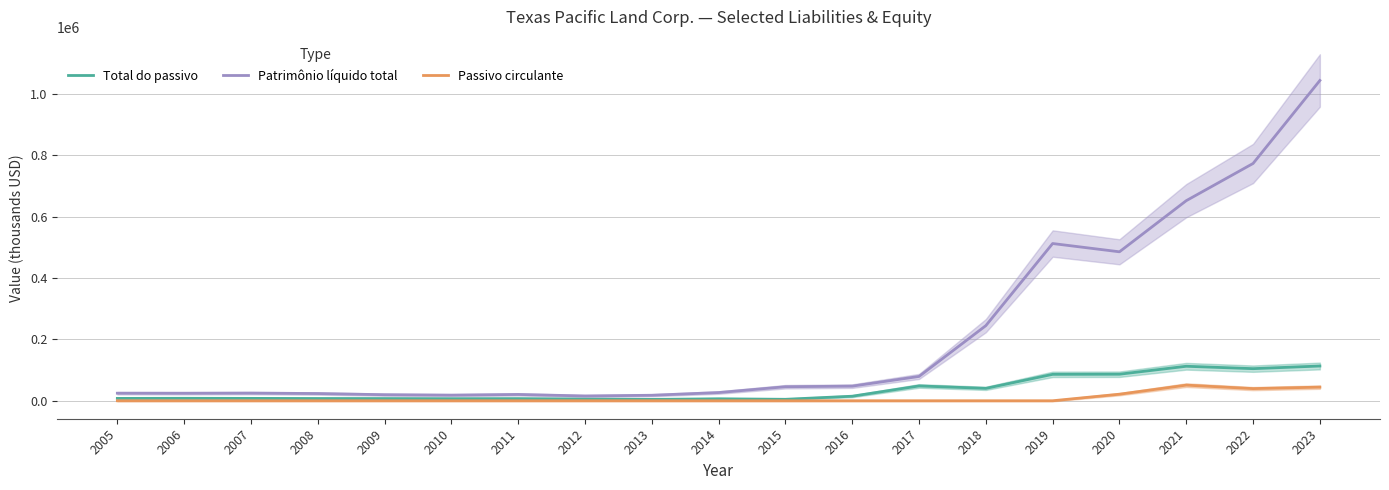

In Patrimônio líquido total, how many points are higher than both neighbors (excluding endpoints)?

3